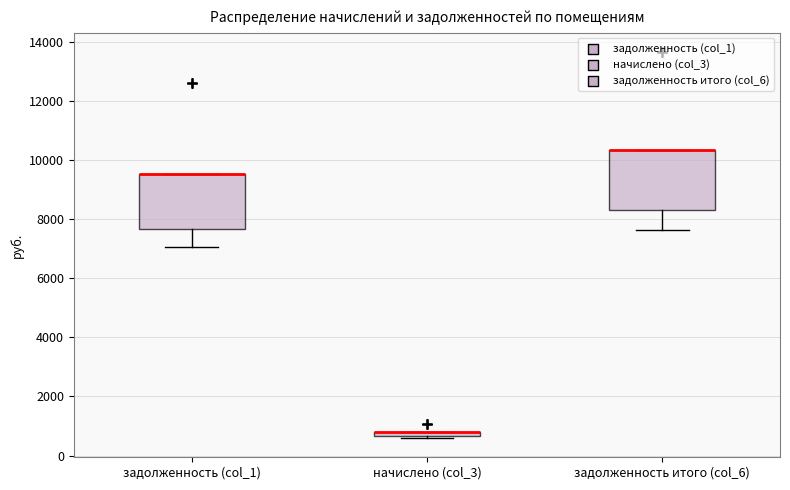

Where is the upper edge of the box for задолженность (col_1) on the y-axis? The values are not printed on the chart, so give them approximately, as read against the axis.

9600